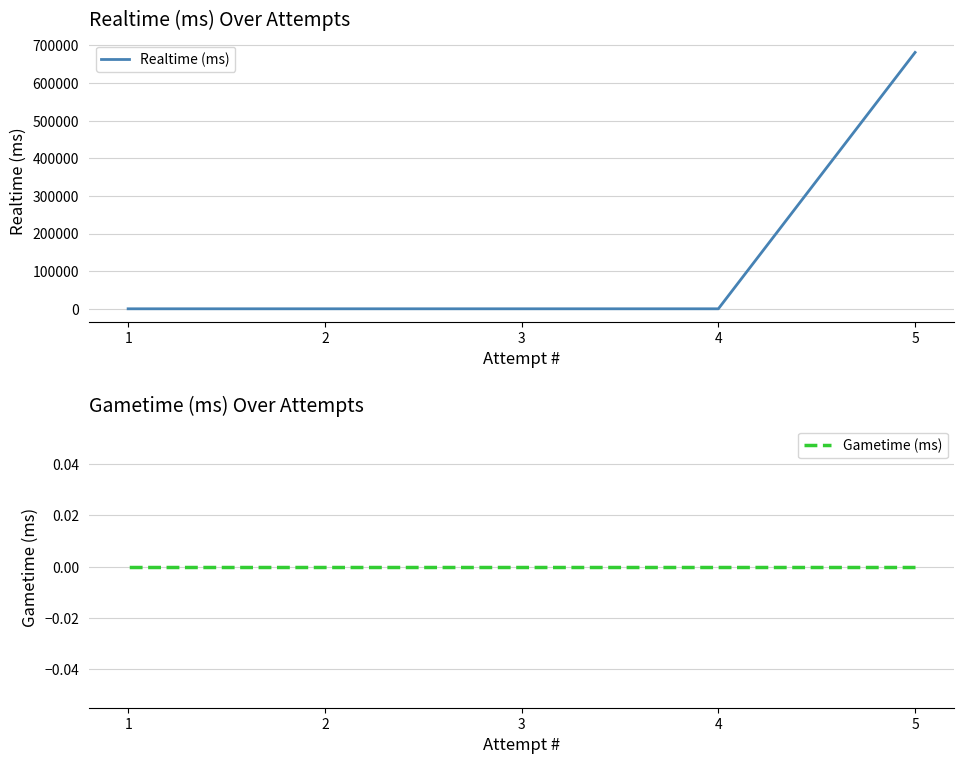

Which series has the largest total across all categories?

Realtime (ms)